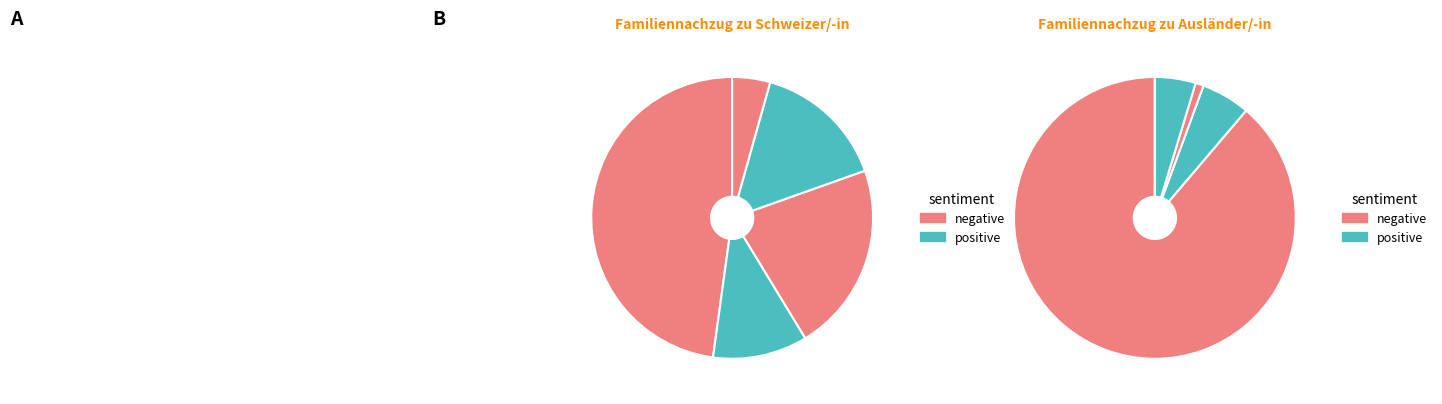

Is it true that Afrika is 13% of the pie?

False